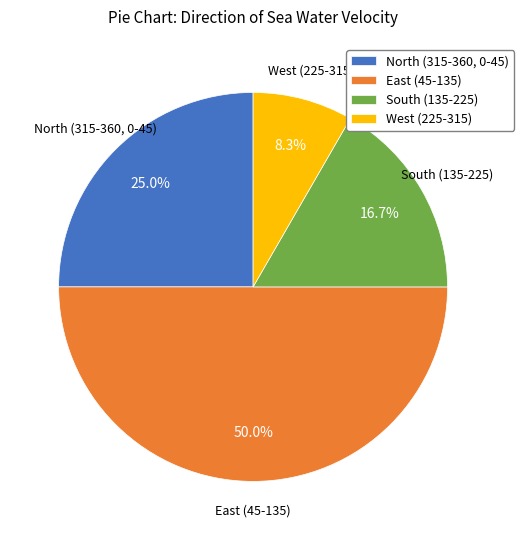

What percentage do East (45-135) and West (225-315) together represent?

58.3%